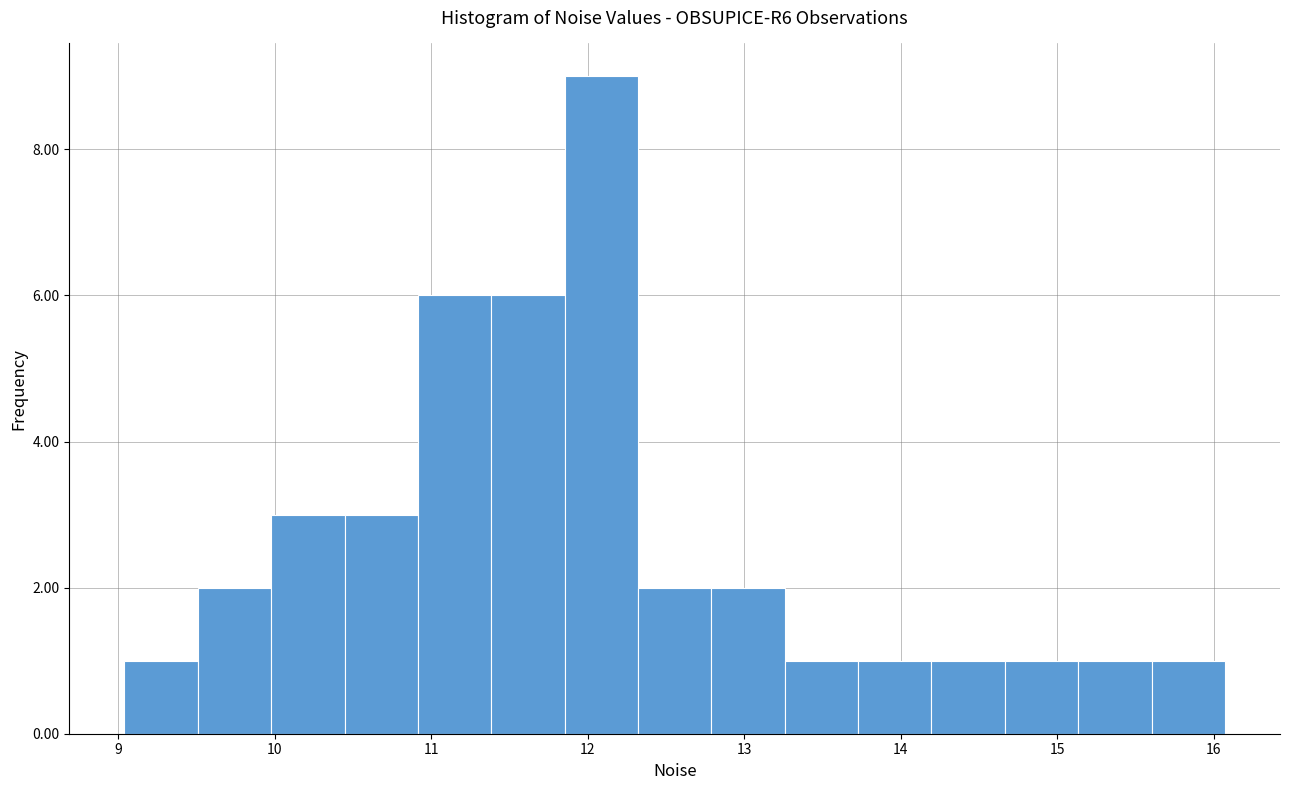

What is the height of the bar covering 13.7 to 14.2 on the x-axis? Neither the bar edges nor the heights are printed on the chart, so give them approximately, as read against the axes.

1